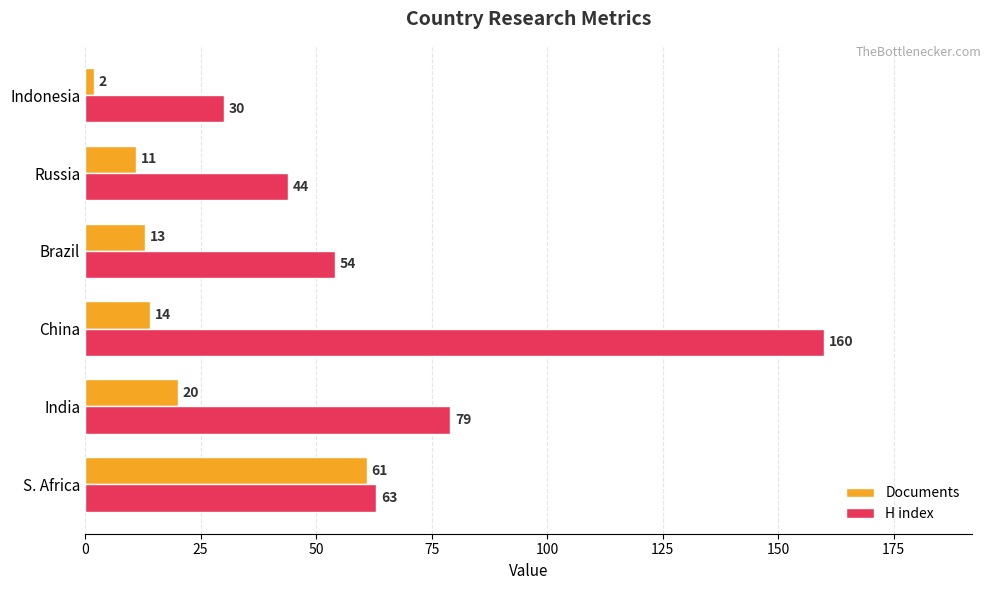

Rank the categories by H index value from highest to lowest.

China, India, S. Africa, Brazil, Russia, Indonesia